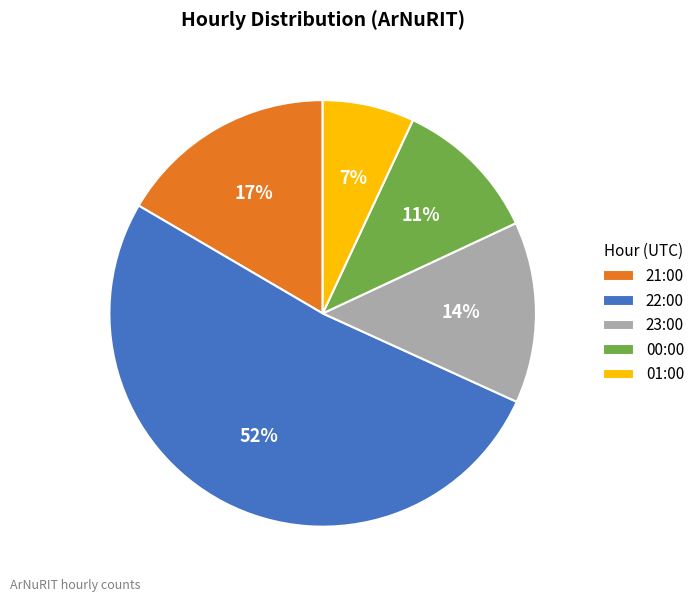

Which slice is the largest?

22:00